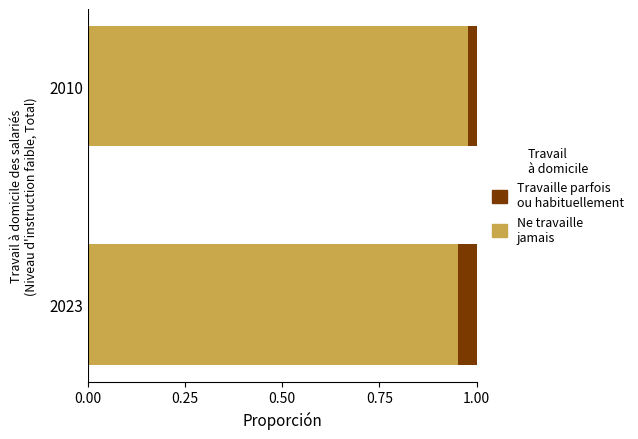

The Ne travaille jamais series shows 1.6 at 2010. True or false?

False